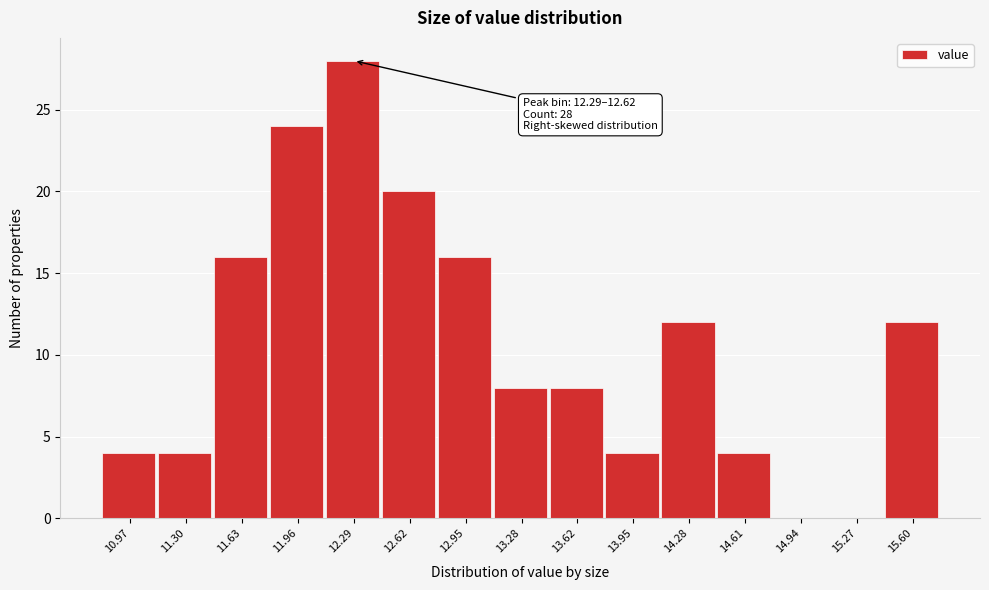

Reading left to right, what are all the values shown in this chart?

10.97=4	11.30=4	11.63=16	11.96=24	12.29=28	12.62=20	12.95=16	13.28=8	13.62=8	13.95=4	14.28=12	14.61=4	14.94=0	15.27=0	15.60=12